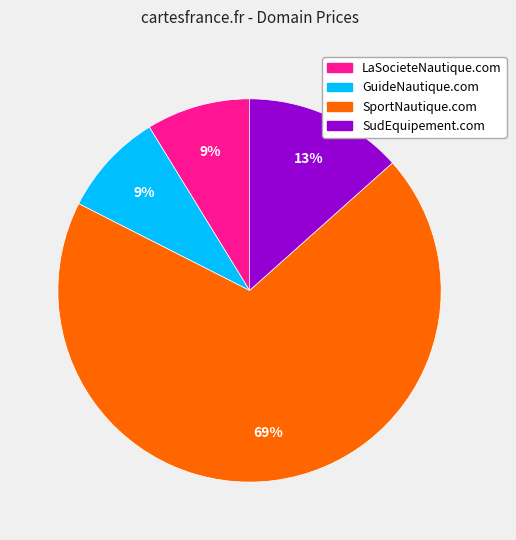

True or false: LaSocieteNautique.com accounts for 16% of the total.

False